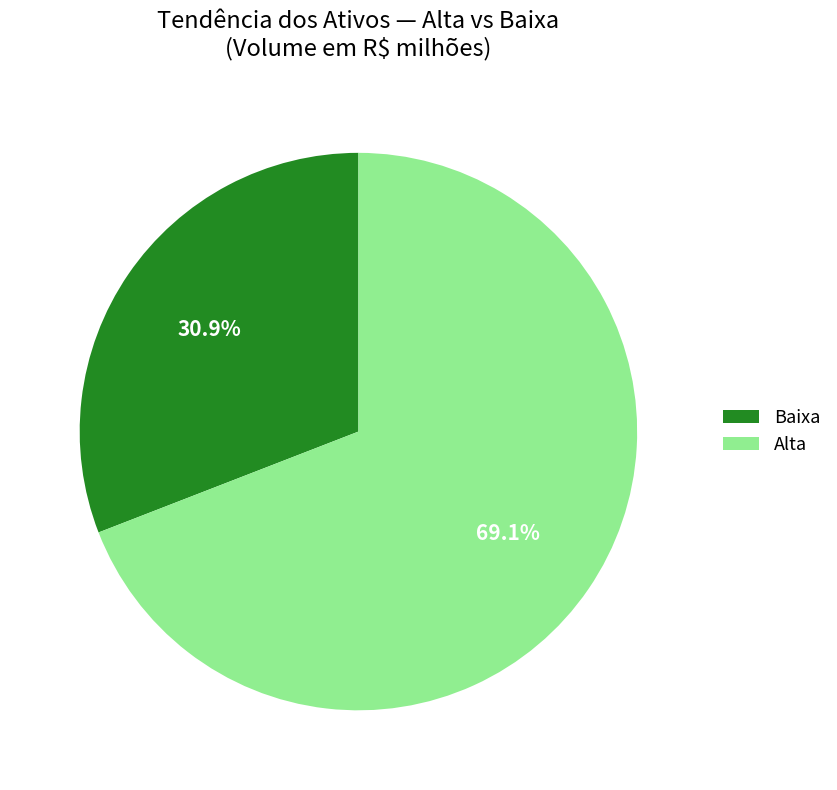

Is the sum of Alta and Baixa greater than half?

Yes